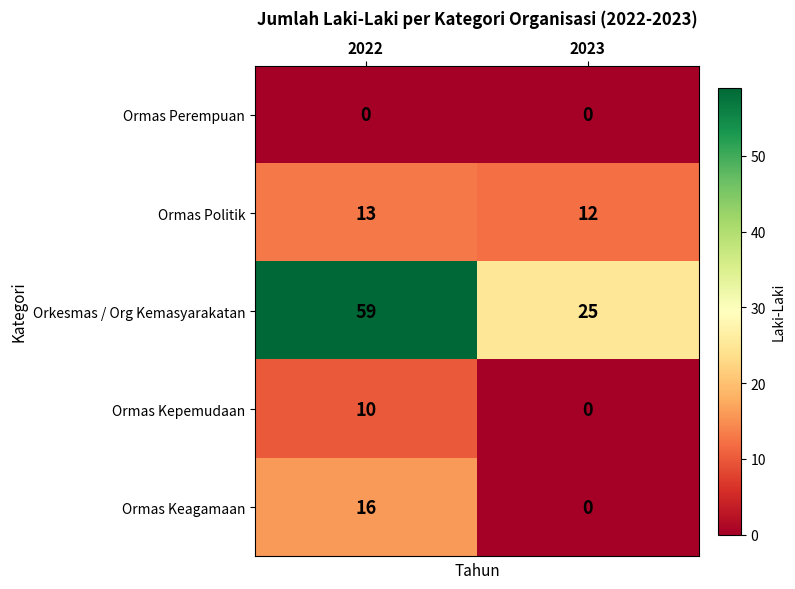

What is the difference between the Ormas Keagamaan values at 2022 and 2023?

16